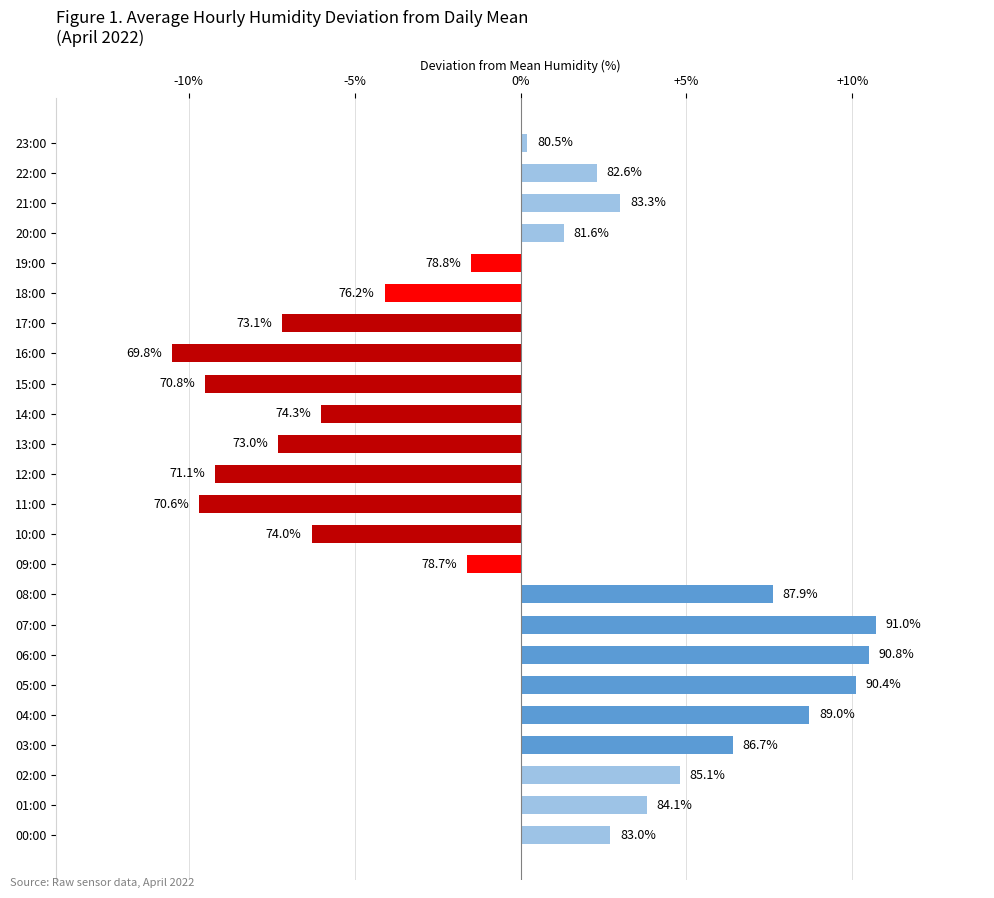

How many bars are there in total?

24